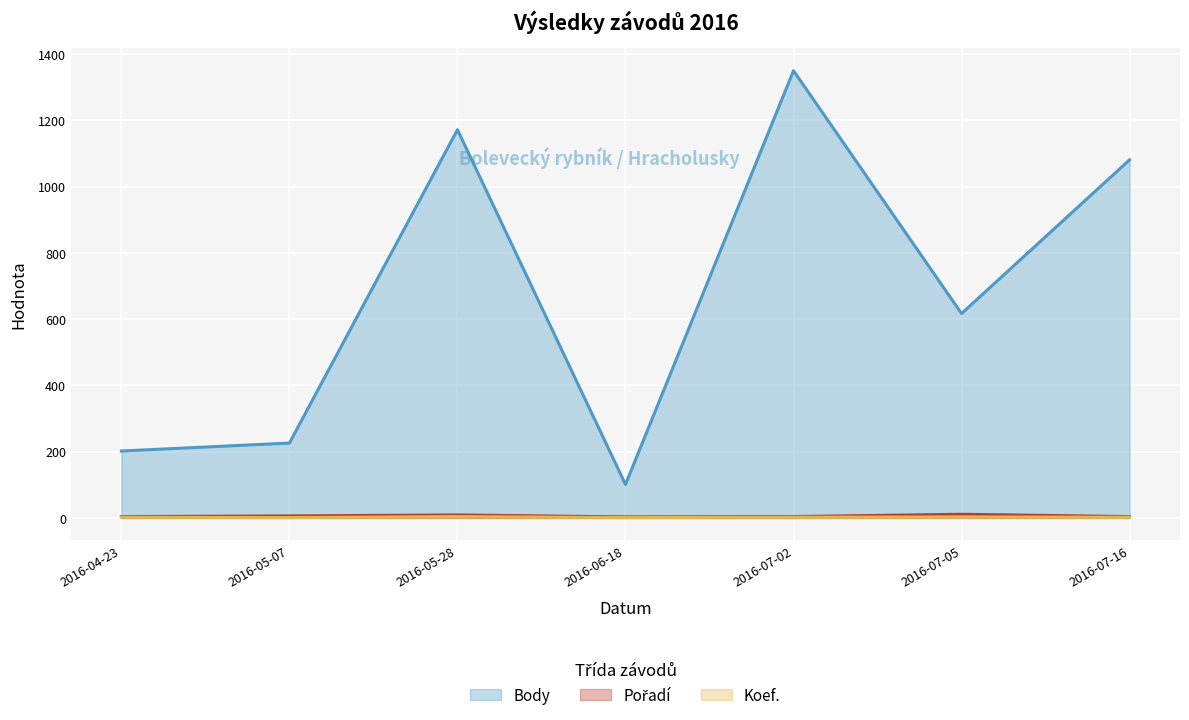

Reading right to left, list all the values displayed in this chart.

Body: 1081	617	1350	101	1172	226	202
Pořadí: 4	11	4	3	9	6	4
Koef.: 2	3	2	1	4	1	2